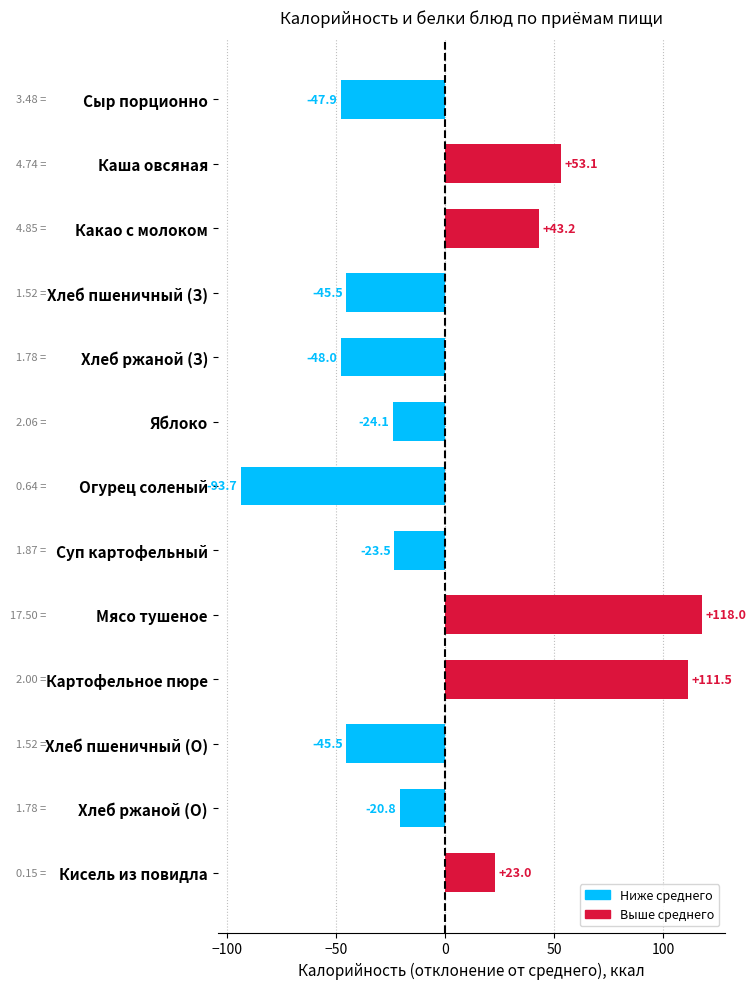

What is the change in value from Суп картофельный to Мясо тушеное?

+141.5